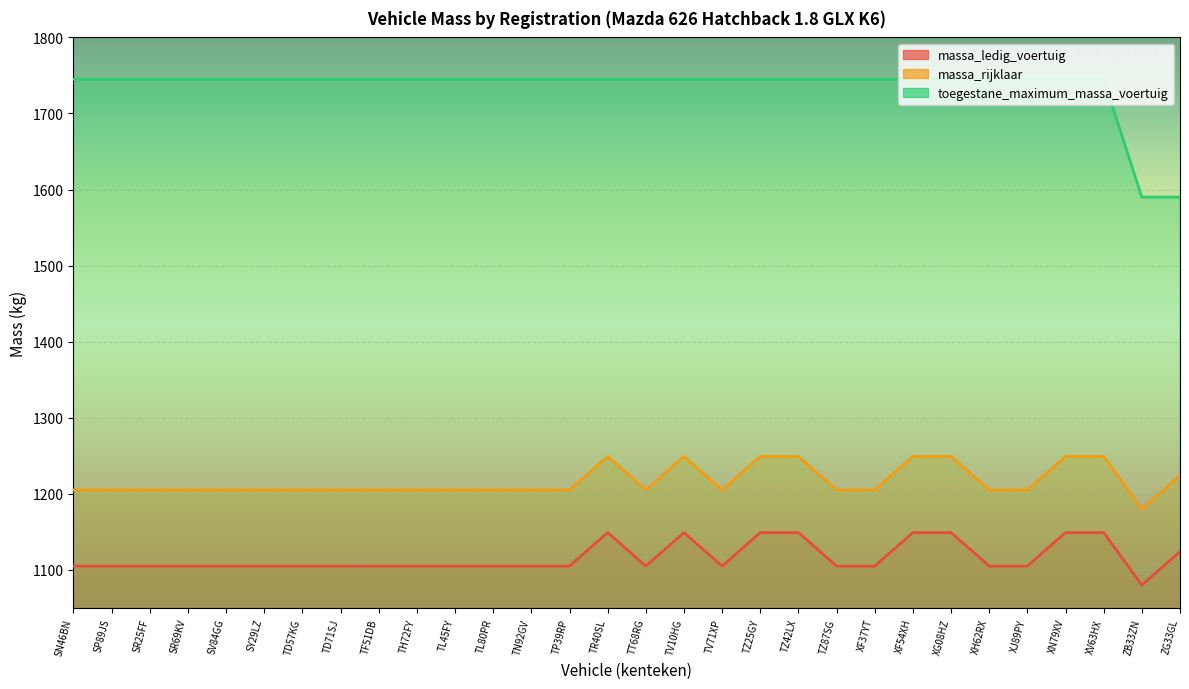

How many data points in massa_rijklaar are less than 1205?

1